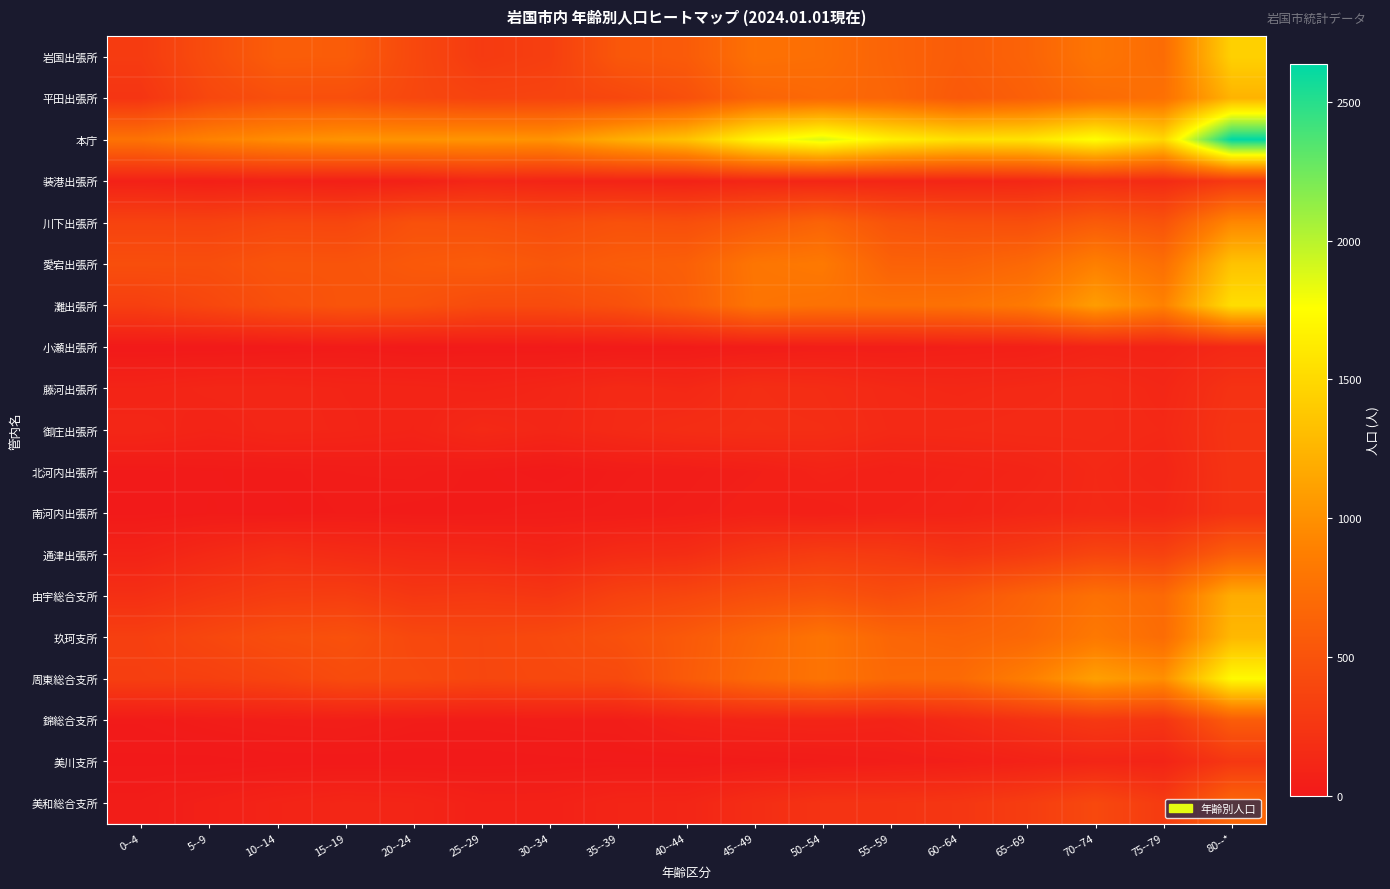

Reading right to left, list all the values displayed in this chart.

岩国出張所: 80--*=1440	75--79=715	70--74=795	65--69=640	60--64=579	55--59=640	50--54=734	45--49=758	40--44=568	35--39=535	30--34=323	25--29=287	20--24=407	15--19=579	10--14=588	5--9=447	0--4=294
平田出張所: 80--*=1237	75--79=752	70--74=712	65--69=609	60--64=552	55--59=658	50--54=687	45--49=646	40--44=475	35--39=395	30--34=371	25--29=363	20--24=398	15--19=465	10--14=468	5--9=398	0--4=239
本庁: 80--*=2637	75--79=1487	70--74=1759	65--69=1568	60--64=1547	55--59=1652	50--54=1881	45--49=1696	40--44=1340	35--39=1197	30--34=1018	25--29=1030	20--24=1021	15--19=1022	10--14=975	5--9=899	0--4=772
装港出張所: 80--*=270	75--79=151	70--74=171	65--69=121	60--64=105	55--59=110	50--54=111	45--49=111	40--44=83	35--39=91	30--34=97	25--29=114	20--24=68	15--19=57	10--14=73	5--9=55	0--4=71
川下出張所: 80--*=938	75--79=497	70--74=567	65--69=460	60--64=469	55--59=504	50--54=643	45--49=547	40--44=463	35--39=483	30--34=439	25--29=468	20--24=480	15--19=387	10--14=392	5--9=354	0--4=359
愛宕出張所: 80--*=1345	75--79=738	70--74=879	65--69=688	60--64=620	55--59=627	50--54=827	45--49=796	40--44=608	35--39=580	30--34=531	25--29=573	20--24=548	15--19=507	10--14=512	5--9=457	0--4=459
灘出張所: 80--*=1533	75--79=896	70--74=1086	65--69=830	60--64=762	55--59=751	50--54=762	45--49=784	40--44=594	35--39=478	30--34=433	25--29=430	20--24=493	15--19=510	10--14=470	5--9=394	0--4=327
小瀬出張所: 80--*=134	75--79=88	70--74=92	65--69=58	60--64=53	55--59=42	50--54=43	45--49=30	40--44=20	35--39=16	30--34=12	25--29=15	20--24=9	15--19=20	10--14=10	5--9=5	0--4=5
藤河出張所: 80--*=216	75--79=120	70--74=152	65--69=138	60--64=125	55--59=135	50--54=169	45--49=182	40--44=129	35--39=143	30--34=107	25--29=88	20--24=98	15--19=102	10--14=116	5--9=113	0--4=93
御庄出張所: 80--*=235	75--79=133	70--74=149	65--69=152	60--64=145	55--59=142	50--54=182	45--49=187	40--44=175	35--39=147	30--34=115	25--29=138	20--24=92	15--19=106	10--14=115	5--9=92	0--4=118
北河内出張所: 80--*=229	75--79=108	70--74=134	65--69=97	60--64=81	55--59=66	50--54=85	45--49=53	40--44=36	35--39=29	30--34=9	25--29=23	20--24=33	15--19=31	10--14=23	5--9=20	0--4=12
南河内出張所: 80--*=224	75--79=129	70--74=136	65--69=114	60--64=88	55--59=77	50--54=59	45--49=68	40--44=45	35--39=33	30--34=31	25--29=24	20--24=23	15--19=27	10--14=18	5--9=21	0--4=11
通津出張所: 80--*=601	75--79=353	70--74=381	65--69=290	60--64=239	55--59=286	50--54=305	45--49=257	40--44=176	35--39=159	30--34=106	25--29=129	20--24=139	15--19=161	10--14=188	5--9=139	0--4=86
由宇総合支所: 80--*=1192	75--79=693	70--74=754	65--69=637	60--64=517	55--59=448	50--54=503	45--49=461	40--44=392	35--39=348	30--34=252	25--29=273	20--24=259	15--19=315	10--14=304	5--9=255	0--4=192
玖珂支所: 80--*=1271	75--79=716	70--74=825	65--69=680	60--64=638	55--59=665	50--54=784	45--49=668	40--44=556	35--39=475	30--34=417	25--29=391	20--24=406	15--19=481	10--14=455	5--9=394	0--4=328
周東総合支所: 80--*=1723	75--79=991	70--74=1102	65--69=868	60--64=698	55--59=686	50--54=779	45--49=693	40--44=564	35--39=414	30--34=407	25--29=390	20--24=421	15--19=434	10--14=371	5--9=331	0--4=323
錦総合支所: 80--*=581	75--79=241	70--74=269	65--69=207	60--64=144	55--59=91	50--54=102	45--49=98	40--44=81	35--39=39	30--34=36	25--29=31	20--24=33	15--19=50	10--14=45	5--9=33	0--4=17
美川支所: 80--*=259	75--79=97	70--74=106	65--69=77	60--64=51	55--59=39	50--54=28	45--49=21	40--44=14	35--39=15	30--34=12	25--29=9	20--24=7	15--19=8	10--14=7	5--9=0	0--4=2
美和総合支所: 80--*=666	75--79=293	70--74=407	65--69=308	60--64=249	55--59=230	50--54=223	45--49=172	40--44=109	35--39=103	30--34=71	25--29=69	20--24=103	15--19=113	10--14=91	5--9=63	0--4=33